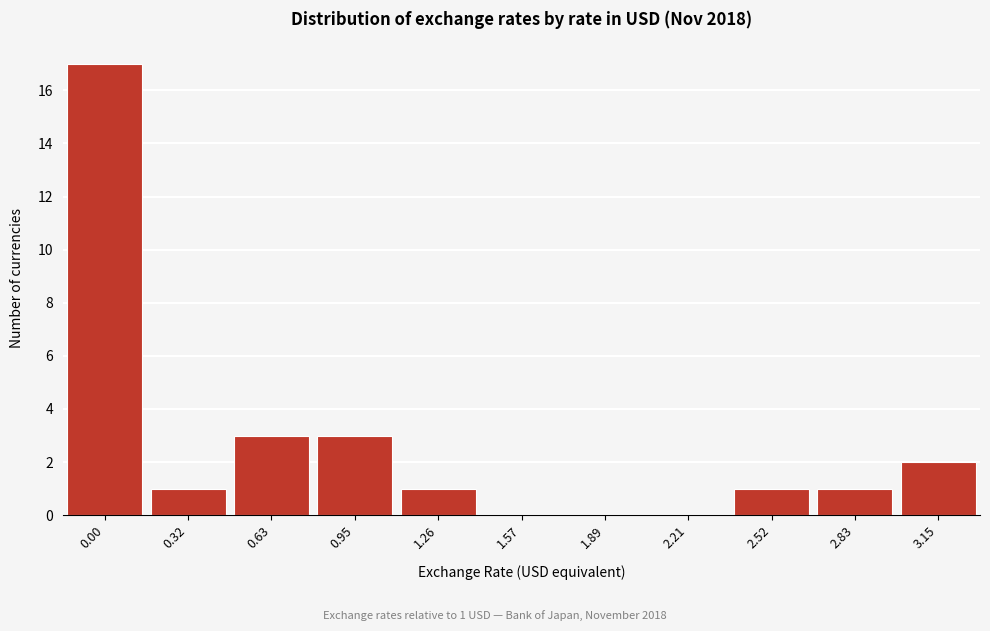

Reading right to left, extract all data points from this chart.

3.15=2	2.83=1	2.52=1	2.21=0	1.89=0	1.57=0	1.26=1	0.95=3	0.63=3	0.32=1	0.00=17